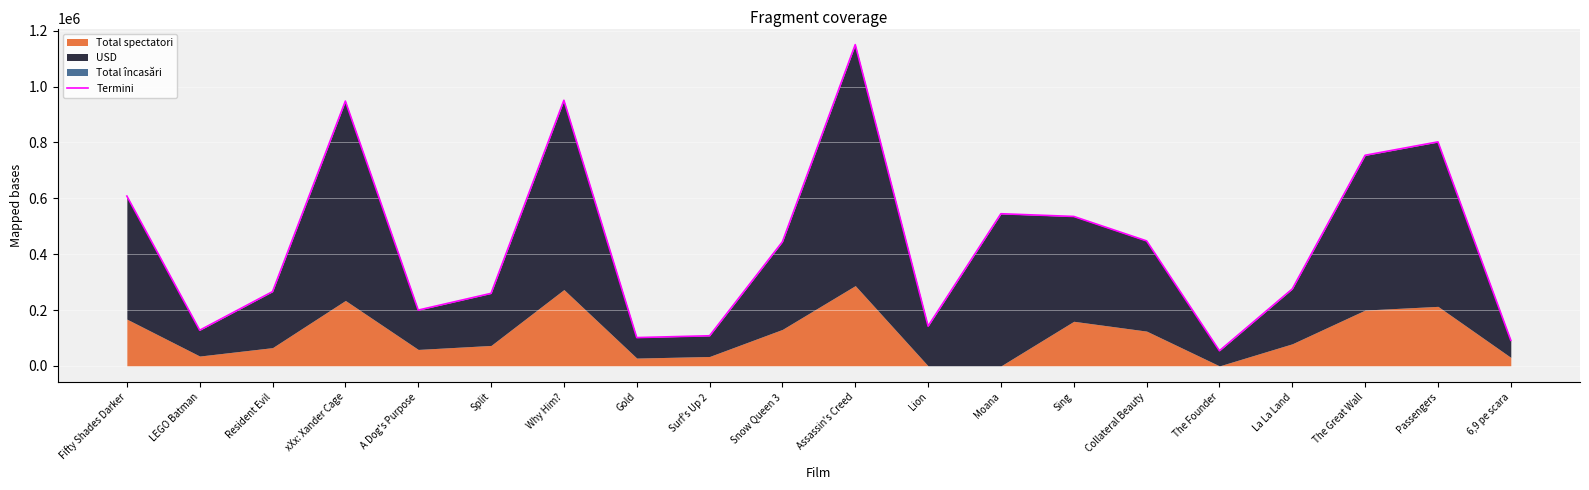

What is the difference between the second highest and minimum values?

896787.8